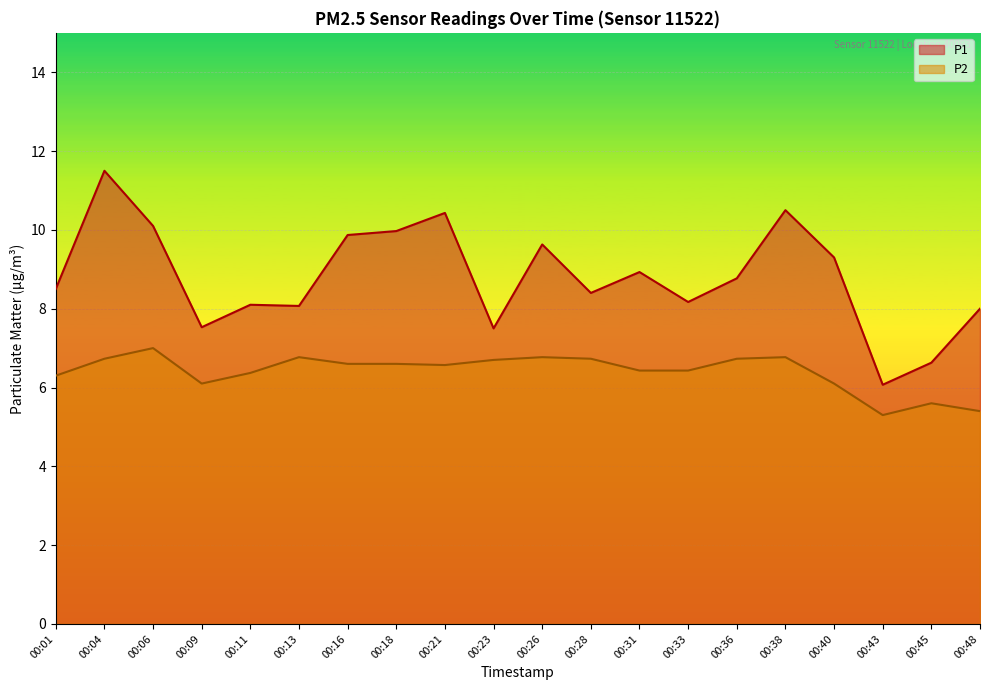

How many data points does each series have?

20